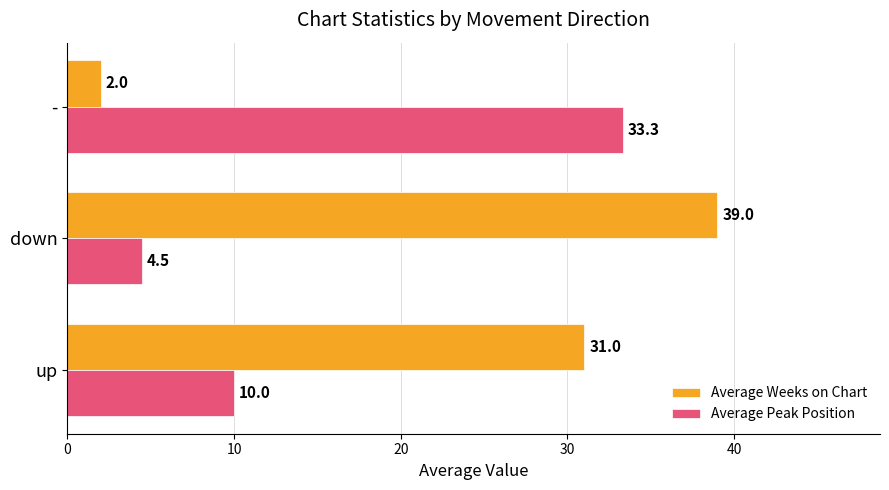

What is the difference between the Average Weeks on Chart values at - and up?

29.0